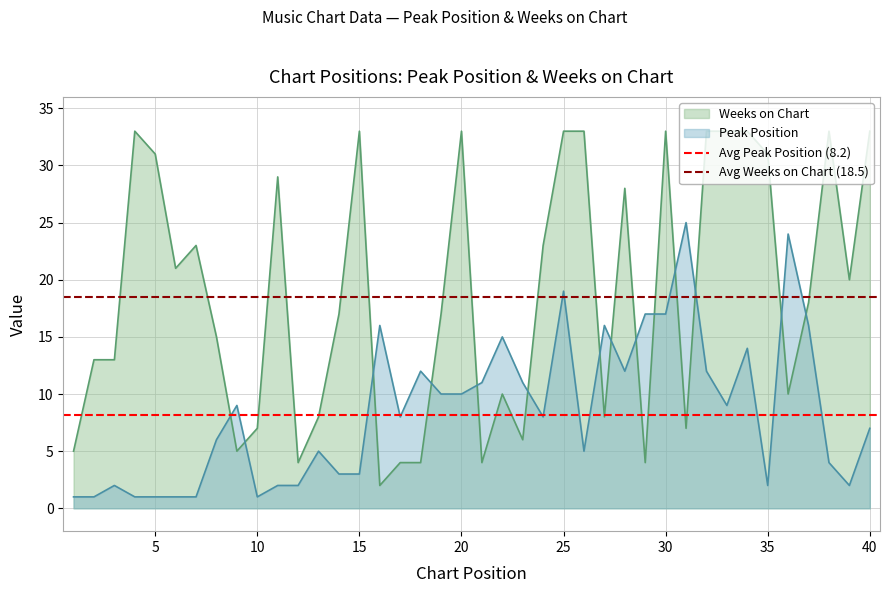

What is the sum of the Avg Peak Position (8.2) values at 5 and 0?

16.4